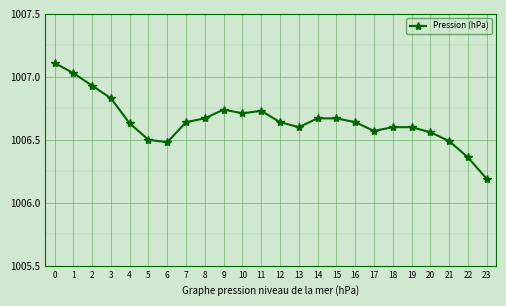

What is the sum of the values at 14 and 4?

2013.3